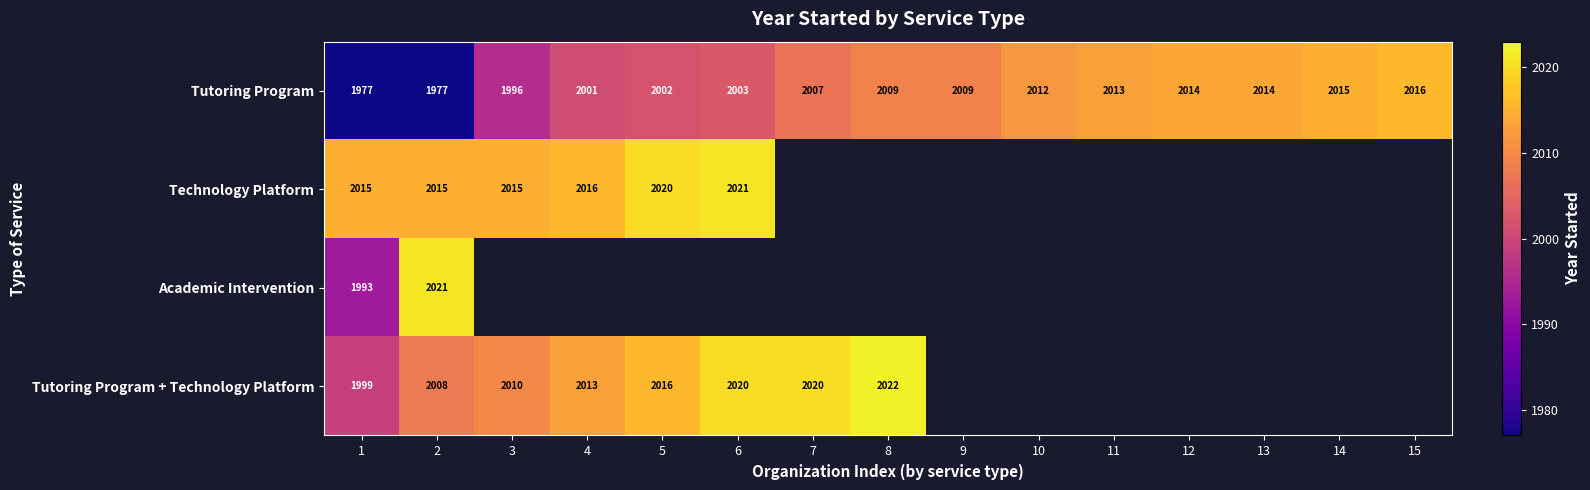

True or false: Tutoring Program has a value of 1326.2 at 10.

False